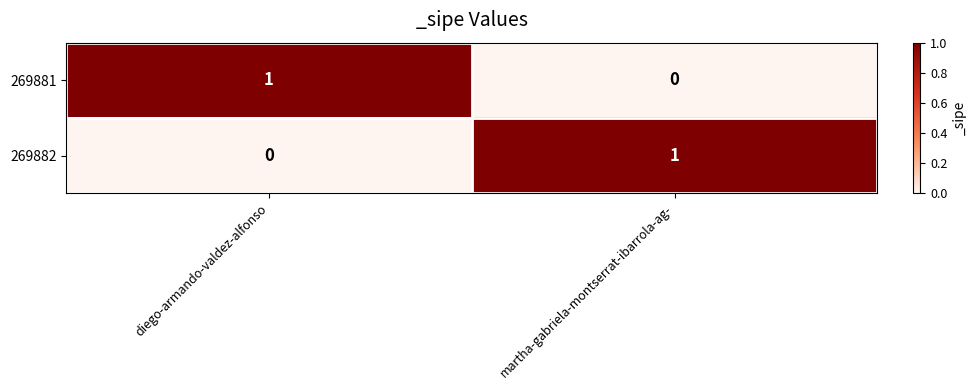

The value of 269881 at martha-gabriela-montserrat-ibarrola-ag- is 1. True or false?

False